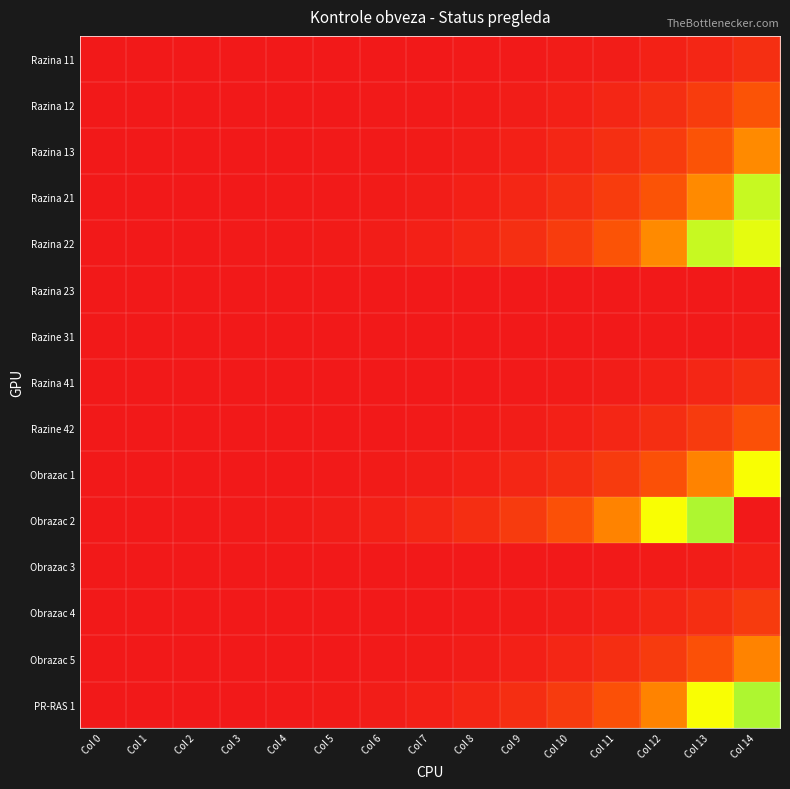

Reading right to left, transcribe all the data shown in this chart.

Razina 11: Col 14=89	Col 13=55	Col 12=34	Col 11=21	Col 10=13	Col 9=8	Col 8=5	Col 7=3	Col 6=2	Col 5=1	Col 4=0	Col 3=0	Col 2=0	Col 1=0	Col 0=0
Razina 12: Col 14=232	Col 13=143	Col 12=88	Col 11=54	Col 10=33	Col 9=20	Col 8=12	Col 7=7	Col 6=4	Col 5=2	Col 4=1	Col 3=0	Col 2=0	Col 1=0	Col 0=0
Razina 13: Col 14=376	Col 13=232	Col 12=143	Col 11=88	Col 10=54	Col 9=33	Col 8=20	Col 7=12	Col 6=7	Col 5=4	Col 4=2	Col 3=1	Col 2=0	Col 1=0	Col 0=0
Razina 21: Col 14=609	Col 13=376	Col 12=232	Col 11=143	Col 10=88	Col 9=54	Col 8=33	Col 7=20	Col 6=12	Col 5=7	Col 4=4	Col 3=2	Col 2=1	Col 1=0	Col 0=0
Razina 22: Col 14=986	Col 13=609	Col 12=376	Col 11=232	Col 10=143	Col 9=88	Col 8=54	Col 7=33	Col 6=20	Col 5=12	Col 4=7	Col 3=4	Col 2=2	Col 1=1	Col 0=0
Razina 23: Col 14=0	Col 13=0	Col 12=0	Col 11=0	Col 10=0	Col 9=0	Col 8=0	Col 7=0	Col 6=0	Col 5=0	Col 4=0	Col 3=0	Col 2=0	Col 1=0	Col 0=0
Razine 31: Col 14=12	Col 13=7	Col 12=4	Col 11=2	Col 10=1	Col 9=0	Col 8=0	Col 7=0	Col 6=0	Col 5=0	Col 4=0	Col 3=0	Col 2=0	Col 1=0	Col 0=0
Razina 41: Col 14=85	Col 13=52	Col 12=32	Col 11=19	Col 10=11	Col 9=6	Col 8=3	Col 7=1	Col 6=0	Col 5=0	Col 4=0	Col 3=0	Col 2=0	Col 1=0	Col 0=0
Razine 42: Col 14=224	Col 13=138	Col 12=85	Col 11=52	Col 10=32	Col 9=19	Col 8=11	Col 7=6	Col 6=3	Col 5=1	Col 4=0	Col 3=0	Col 2=0	Col 1=0	Col 0=0
Obrazac 1: Col 14=588	Col 13=363	Col 12=224	Col 11=138	Col 10=85	Col 9=52	Col 8=32	Col 7=19	Col 6=11	Col 5=6	Col 4=3	Col 3=1	Col 2=0	Col 1=0	Col 0=0
Obrazac 2: Col 14=1541	Col 13=952	Col 12=588	Col 11=363	Col 10=224	Col 9=138	Col 8=85	Col 7=52	Col 6=32	Col 5=19	Col 4=11	Col 3=6	Col 2=3	Col 1=1	Col 0=0
Obrazac 3: Col 14=32	Col 13=19	Col 12=11	Col 11=6	Col 10=3	Col 9=1	Col 8=0	Col 7=0	Col 6=0	Col 5=0	Col 4=0	Col 3=0	Col 2=0	Col 1=0	Col 0=0
Obrazac 4: Col 14=138	Col 13=85	Col 12=52	Col 11=32	Col 10=19	Col 9=11	Col 8=6	Col 7=3	Col 6=1	Col 5=0	Col 4=0	Col 3=0	Col 2=0	Col 1=0	Col 0=0
Obrazac 5: Col 14=363	Col 13=224	Col 12=138	Col 11=85	Col 10=52	Col 9=32	Col 8=19	Col 7=11	Col 6=6	Col 5=3	Col 4=1	Col 3=0	Col 2=0	Col 1=0	Col 0=0
PR-RAS 1: Col 14=952	Col 13=588	Col 12=363	Col 11=224	Col 10=138	Col 9=85	Col 8=52	Col 7=32	Col 6=19	Col 5=11	Col 4=6	Col 3=3	Col 2=1	Col 1=0	Col 0=0